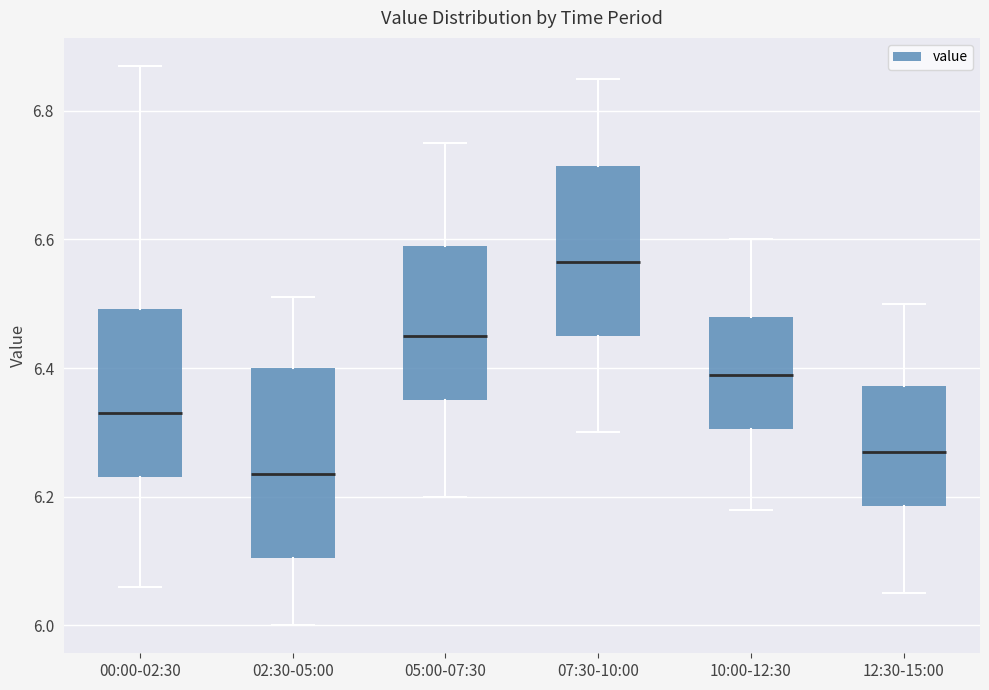

Reading left to right, transcribe this box plot: for each box, give where its median line is, the range the box spans, and where its two whiskers end, as read against the y-axis. The values are not printed on the chart, so give them approximately, as read against the axis.

00:00-02:30: median 6.34, box 6.24 to 6.50, whiskers 6.06 to 6.88
02:30-05:00: median 6.24, box 6.10 to 6.40, whiskers 6.00 to 6.52
05:00-07:30: median 6.46, box 6.36 to 6.60, whiskers 6.20 to 6.76
07:30-10:00: median 6.56, box 6.46 to 6.72, whiskers 6.30 to 6.86
10:00-12:30: median 6.40, box 6.30 to 6.48, whiskers 6.18 to 6.60
12:30-15:00: median 6.28, box 6.18 to 6.38, whiskers 6.06 to 6.50